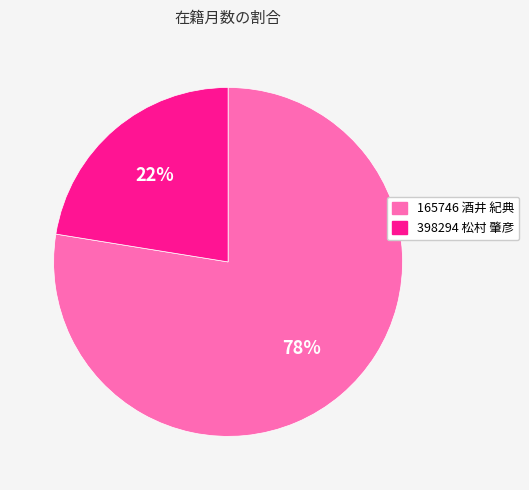

Is the sum of 165746 酒井 紀典 and 398294 松村 肇彦 greater than half?

Yes